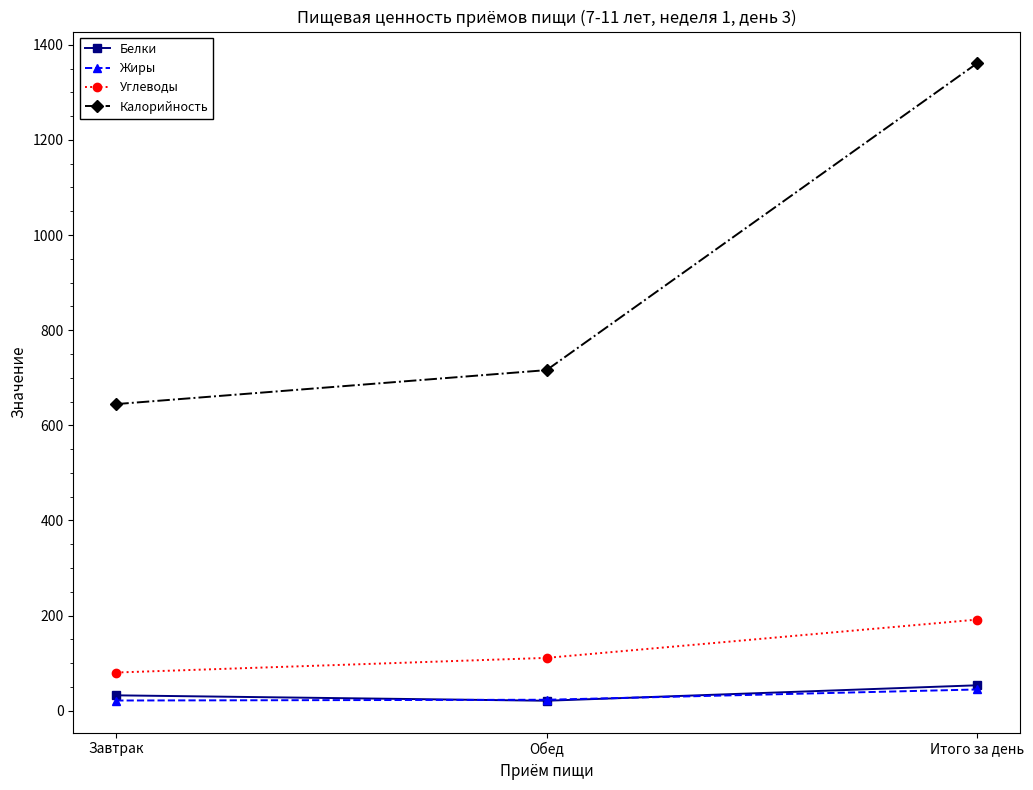

What are all the series names shown in the legend?

Белки, Жиры, Углеводы, Калорийность